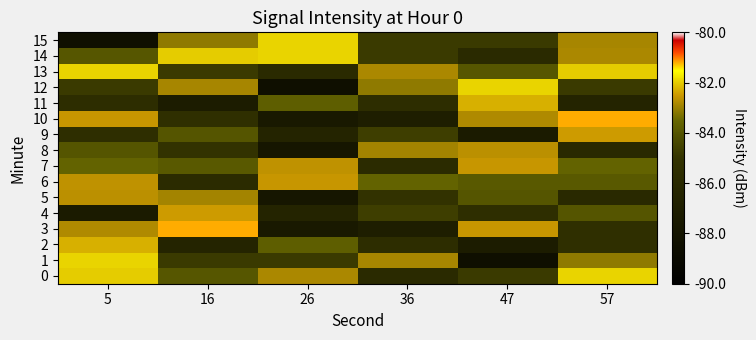

Between 16 and 47, which is larger?

16